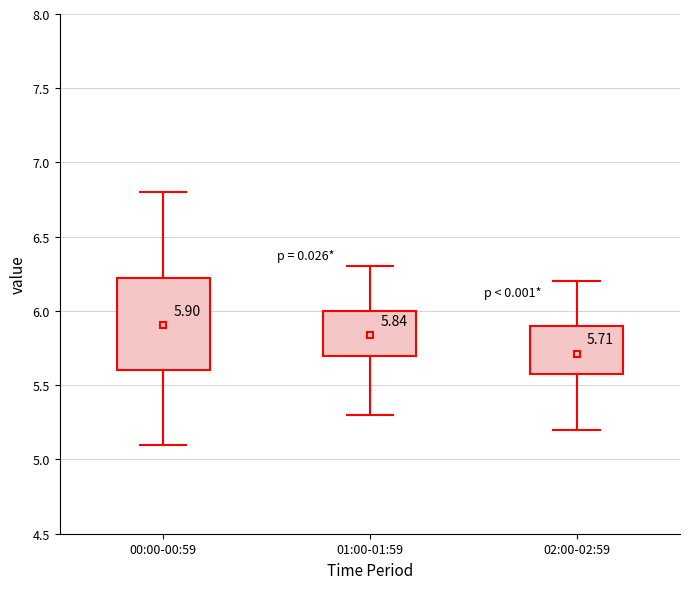

Comparing the boxes themselves (not the whiskers), which one is the tallest?

00:00-00:59